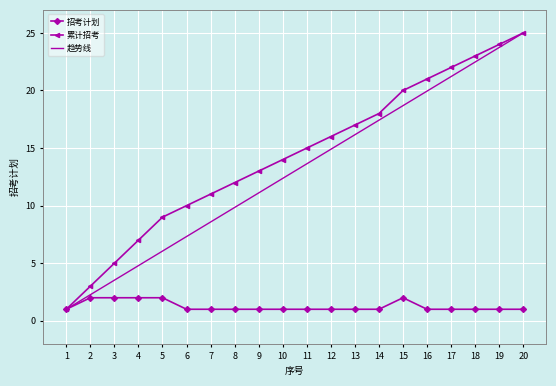

Which category has the highest value across all series?

20